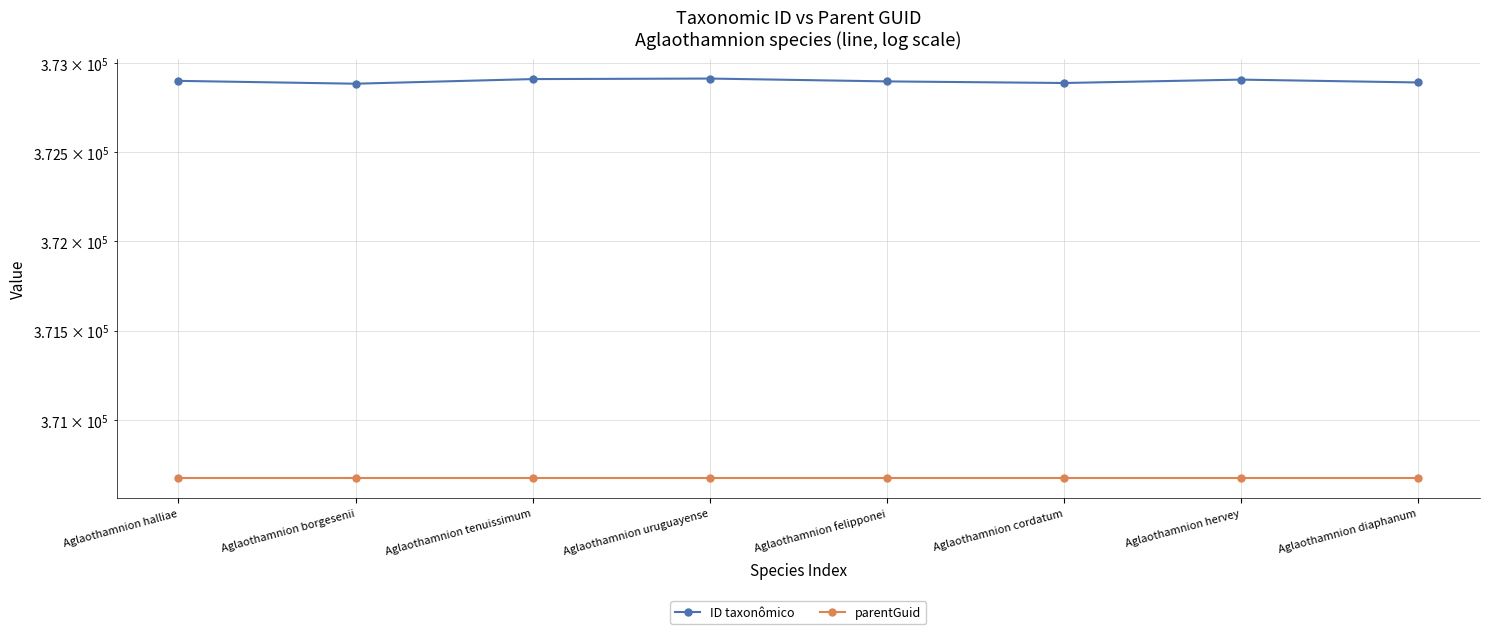

True or false: ID taxonômico and parentGuid cross at least once.

False